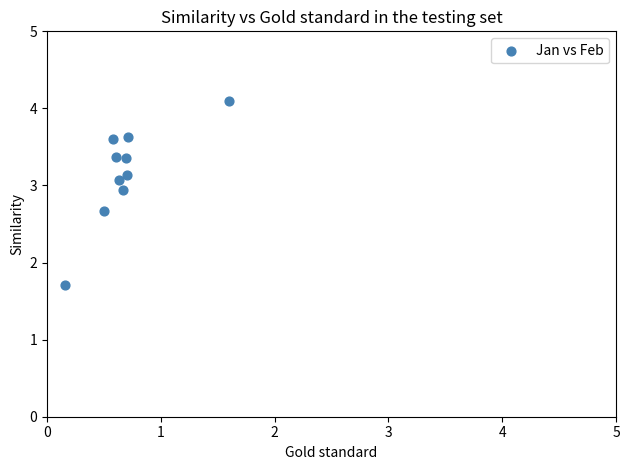

What Y value in the scatter plot is closest to 2?

1.7